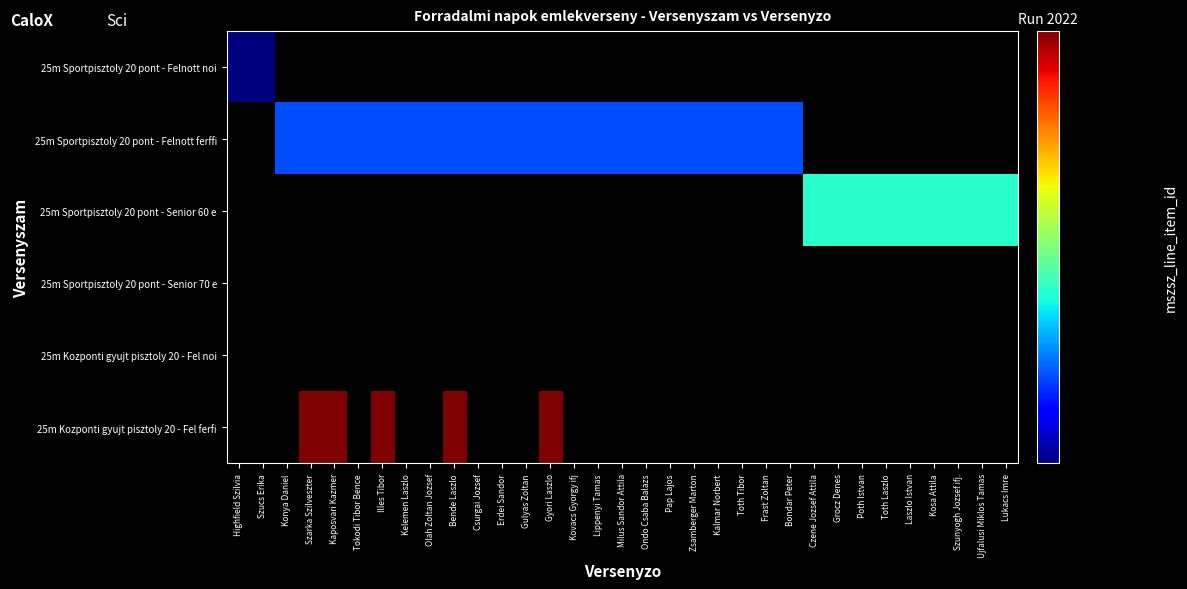

Between Gulyas Zoltan and Toth Tibor, which is larger?

Toth Tibor